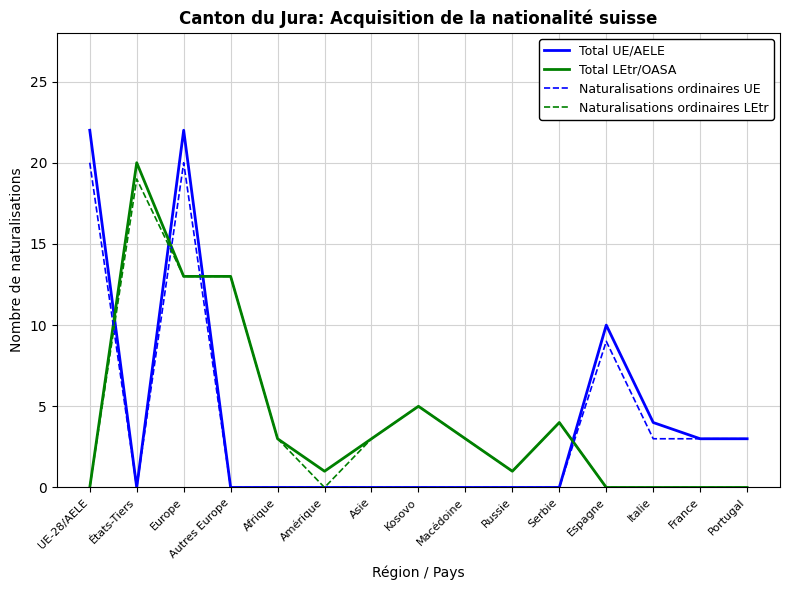

Is the value of Total LEtr/OASA at Macédoine greater than the value of Naturalisations ordinaires UE at Asie?

Yes